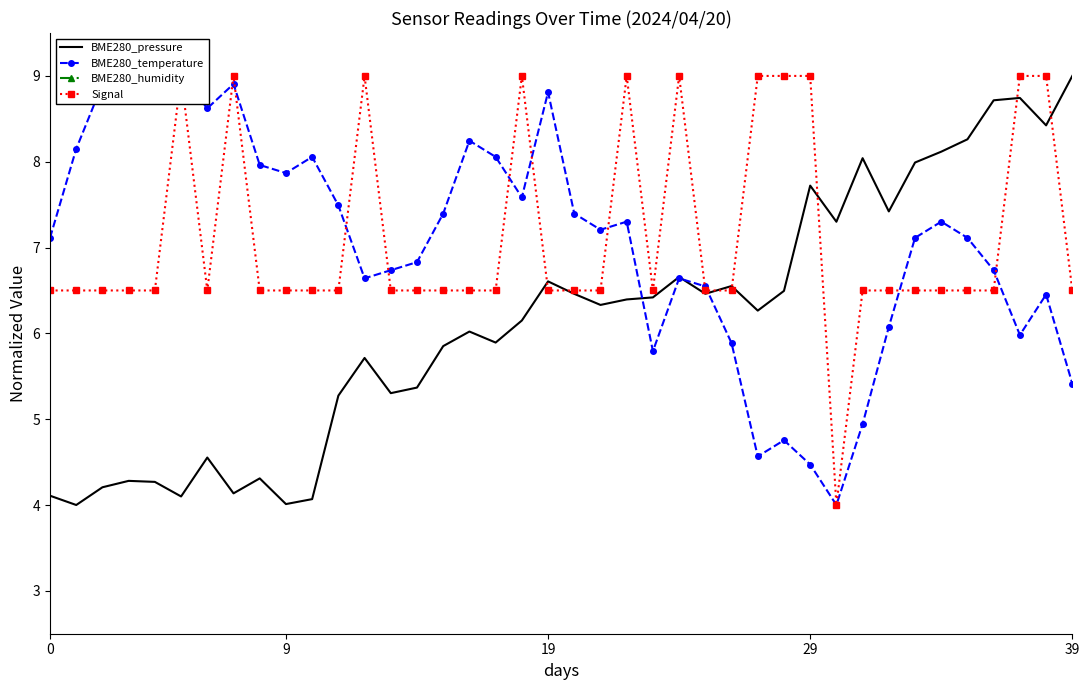

Count the number of data series in this chart.

4